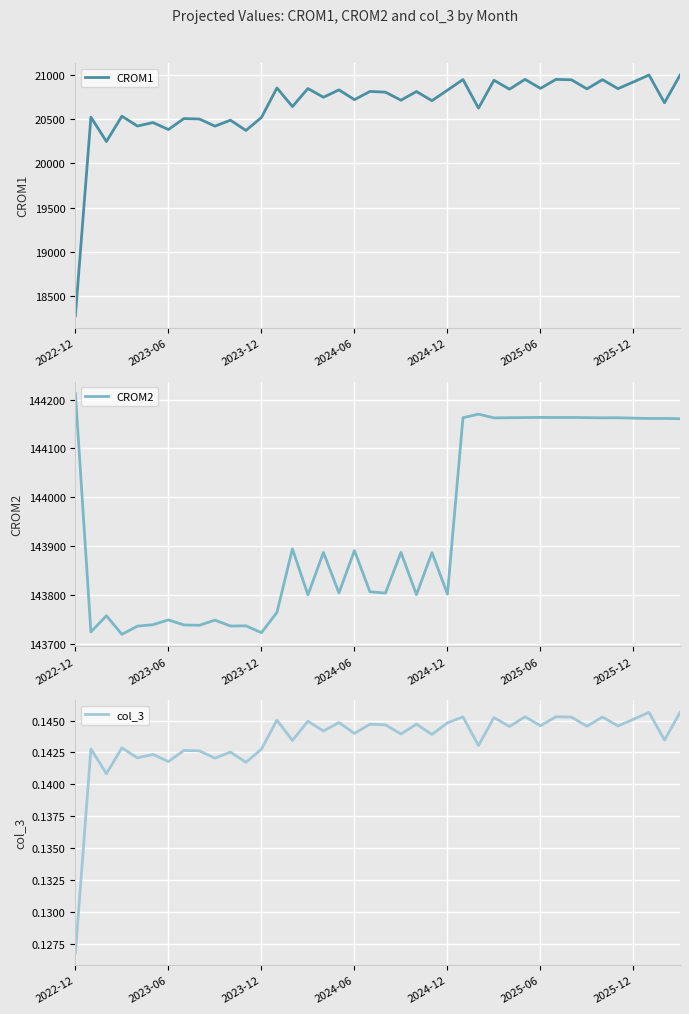

Reading left to right, what are all the values shown in this chart?

CROM1: 18283.2	20520.7	20246.7	20532.2	20420.9	20460.5	20381.7	20505.4	20500.4	20419.6	20486.9	20371.3	20517.4	20850.6	20640.8	20844.0	20745.7	20828.5	20718.7	20810.8	20803.1	20712.3	20810.2	20706.9	20825.7	20944.9	20622.8	20937.3	20836.2	20947.2	20845.6	20947.1	20942.3	20840.1	20943.7	20842.4	20918.4	20996.1	20683.6	20994.3
CROM2: 144211.9	143723.7	143756.9	143718.8	143735.6	143738.5	143748.4	143738.0	143737.4	143747.9	143735.9	143736.2	143722.1	143763.7	143893.9	143799.7	143886.6	143803.7	143890.5	143805.9	143803.4	143886.8	143800.1	143886.1	143801.3	144162.7	144170.0	144162.3	144162.7	144163.0	144163.3	144163.1	144163.2	144162.8	144162.5	144162.6	144161.9	144161.2	144161.2	144160.7
col_3: 0.1	0.1	0.1	0.1	0.1	0.1	0.1	0.1	0.1	0.1	0.1	0.1	0.1	0.1	0.1	0.1	0.1	0.1	0.1	0.1	0.1	0.1	0.1	0.1	0.1	0.1	0.1	0.1	0.1	0.1	0.1	0.1	0.1	0.1	0.1	0.1	0.1	0.1	0.1	0.1